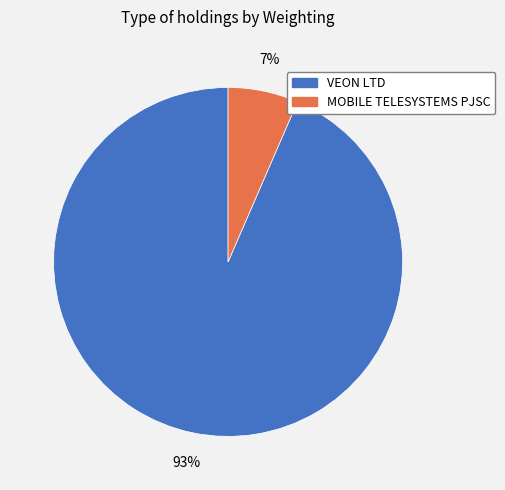

Is it true that VEON LTD is 99% of the pie?

False